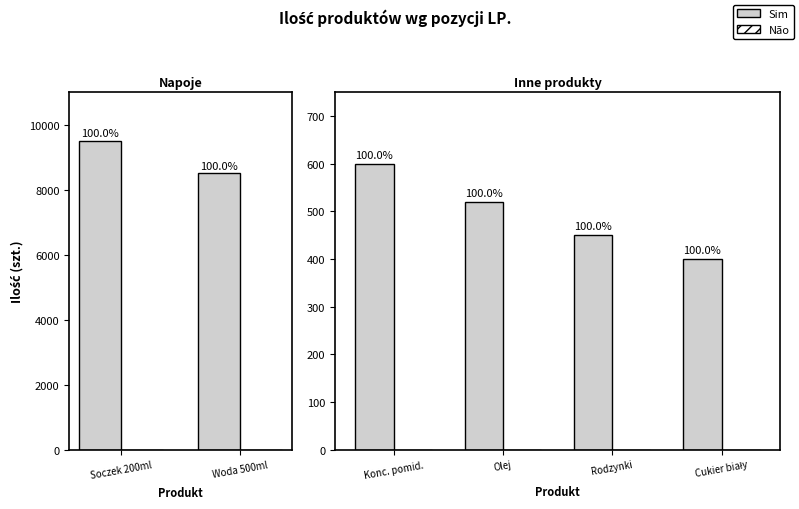

Is it true that Sim equals 716 at Cukier biały?

False